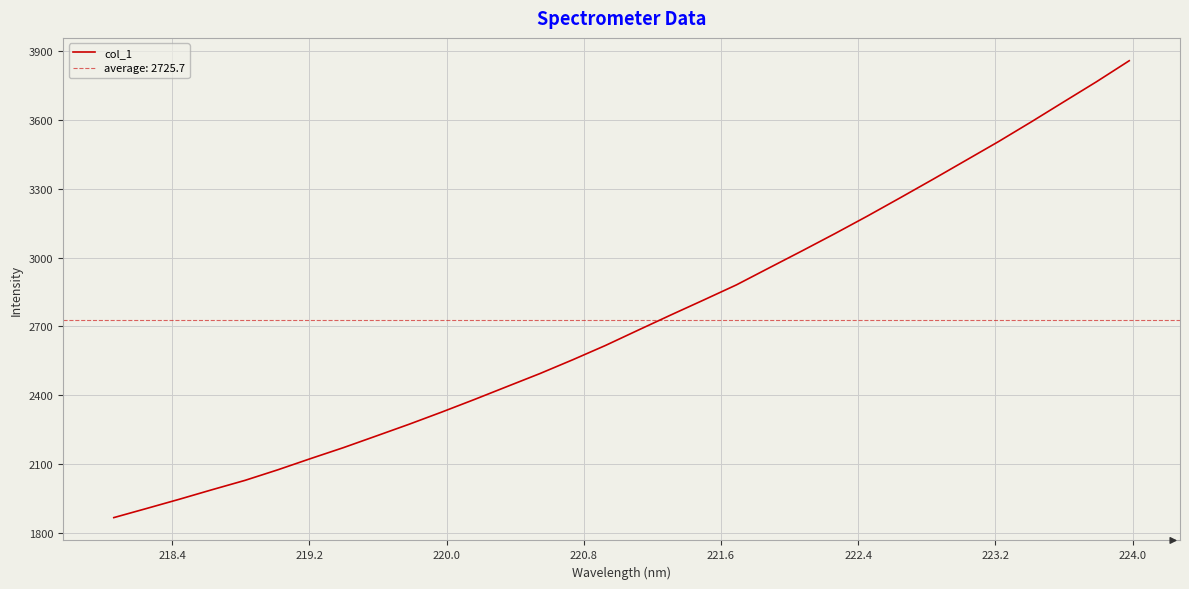

What is the minimum value for col_1?

1865.5